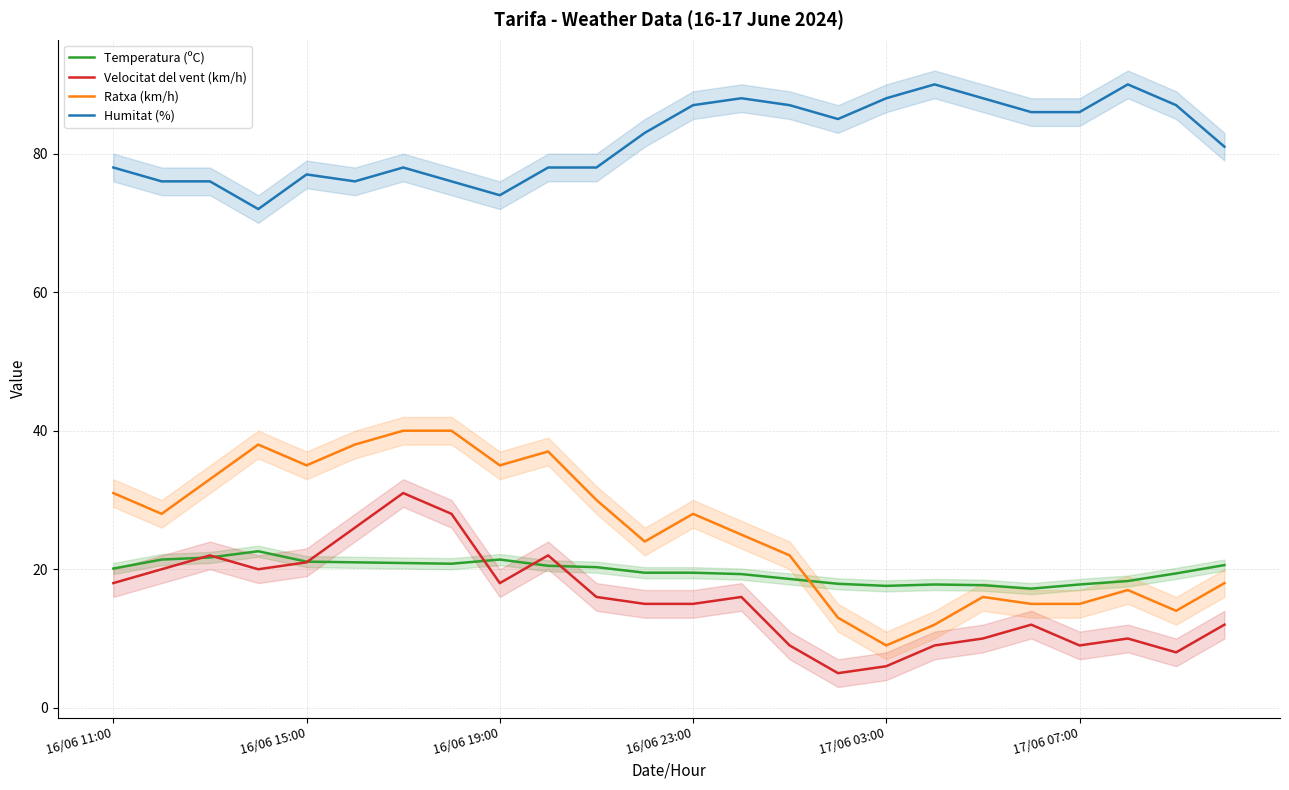

What is the smallest value displayed?

5.0